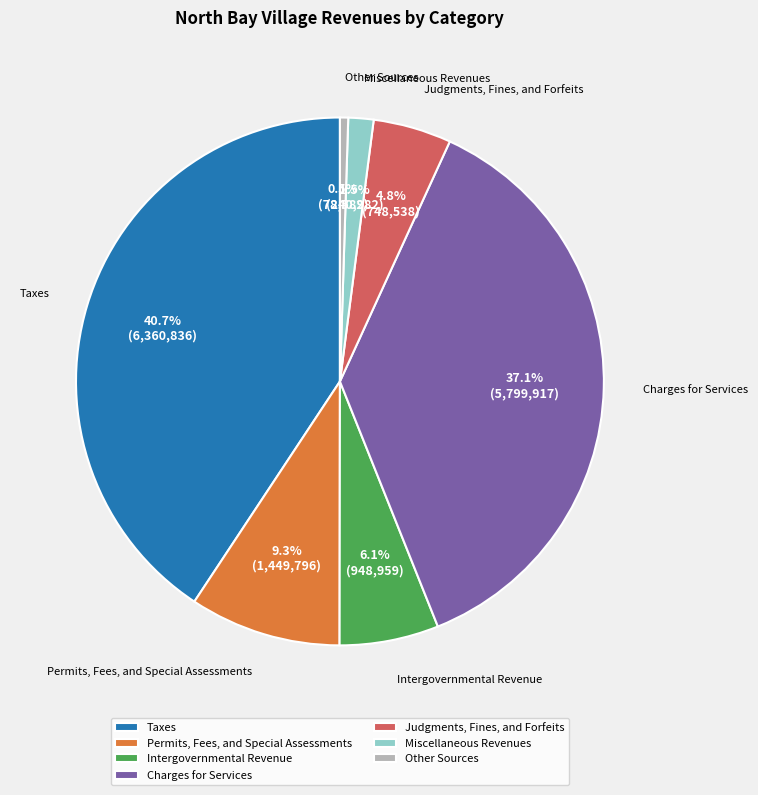

What is the smallest slice in the pie chart?

Other Sources